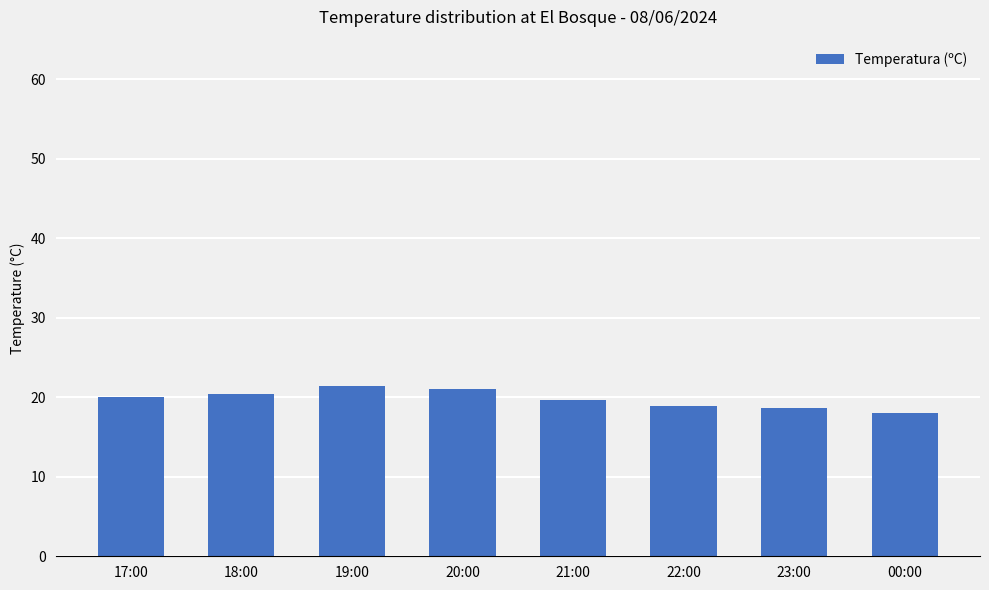

How many series are shown in this chart?

1